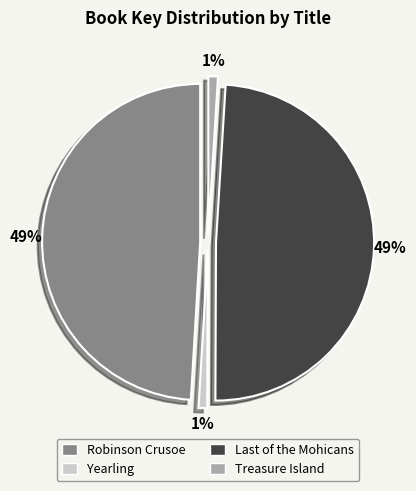

Does Robinson Crusoe represent more than half of the total?

No